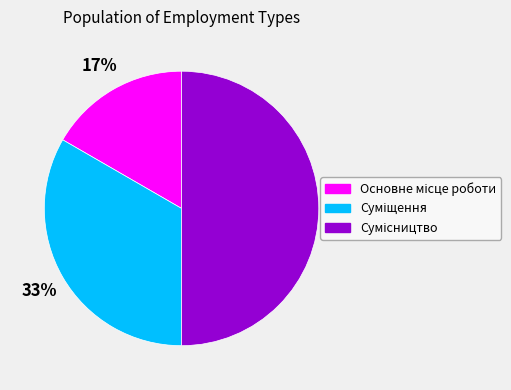

To the nearest percent, what is the average slice percentage?

33%